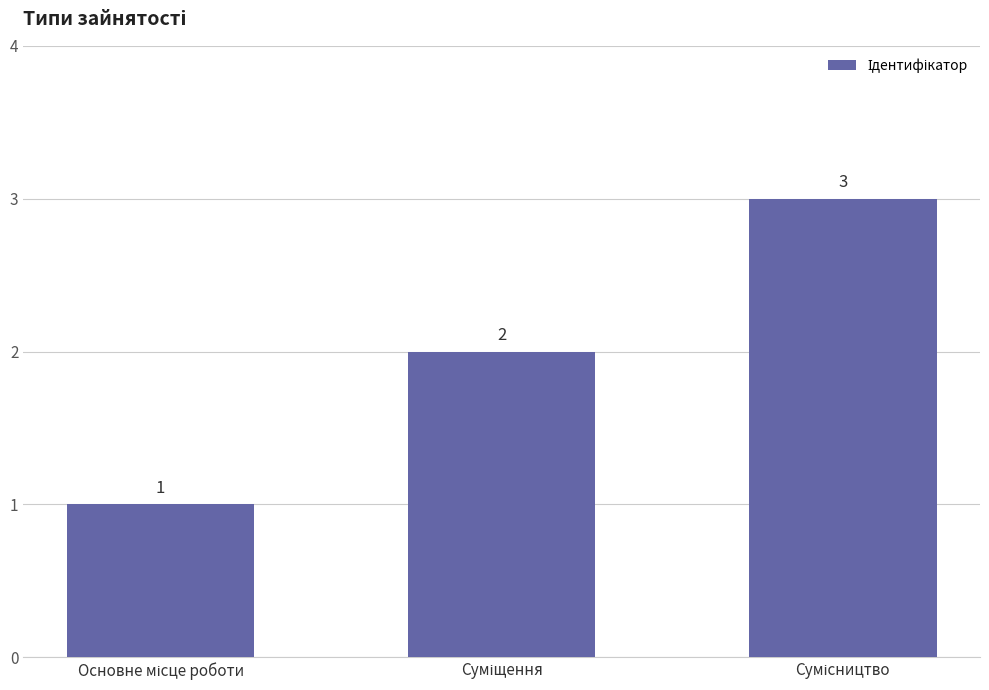

What is the greatest value displayed?

3